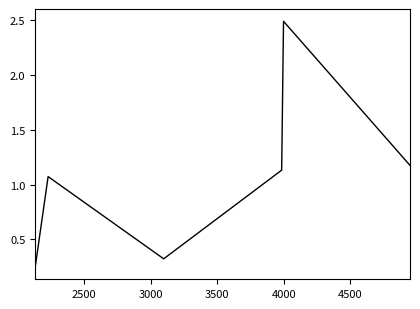

Count the number of categories in the chart.

6